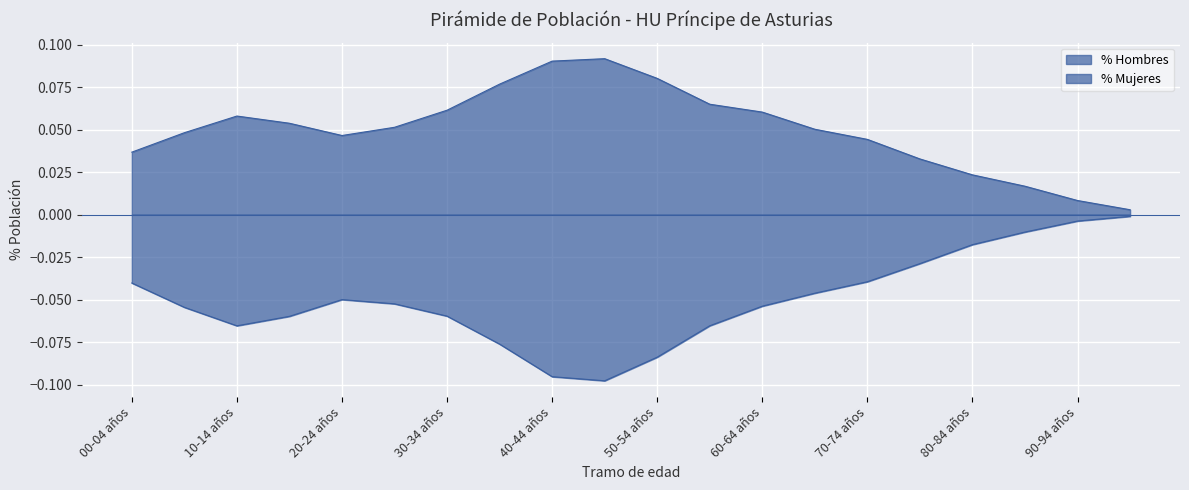

True or false: % Hombres has a value of -0.1 at 50-54 años.

True